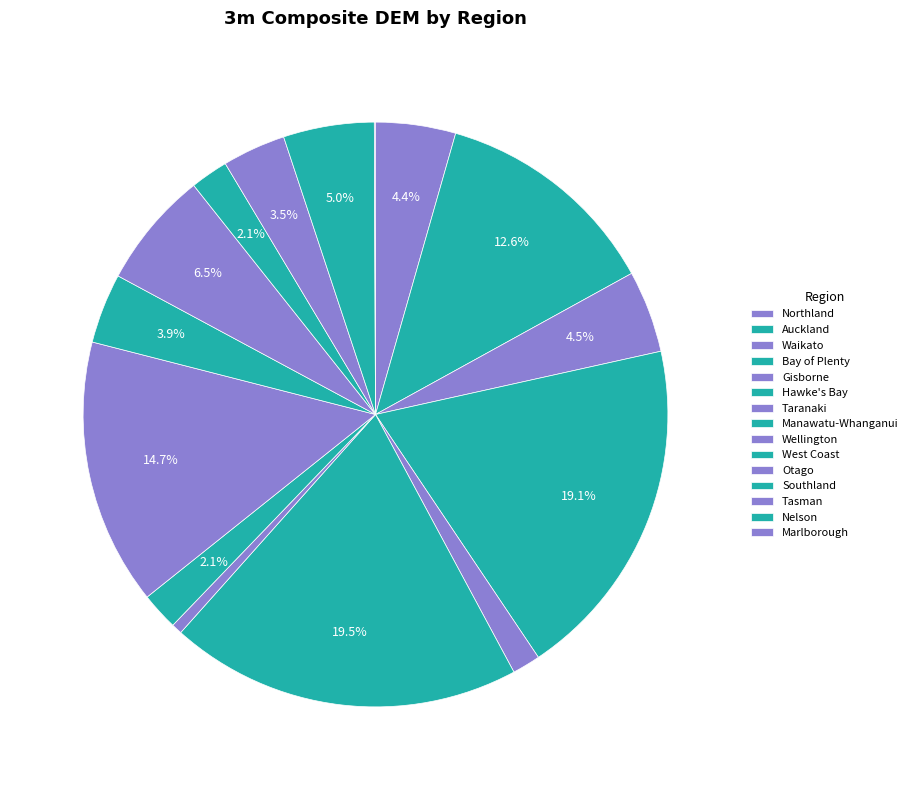

To the nearest percent, what percentage of the pie is West Coast?

4%